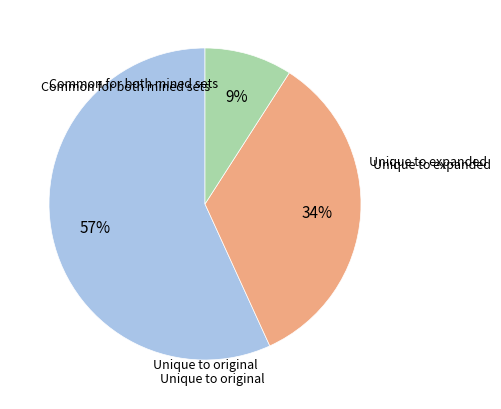

Is there any slice that represents more than half of the pie?

Yes